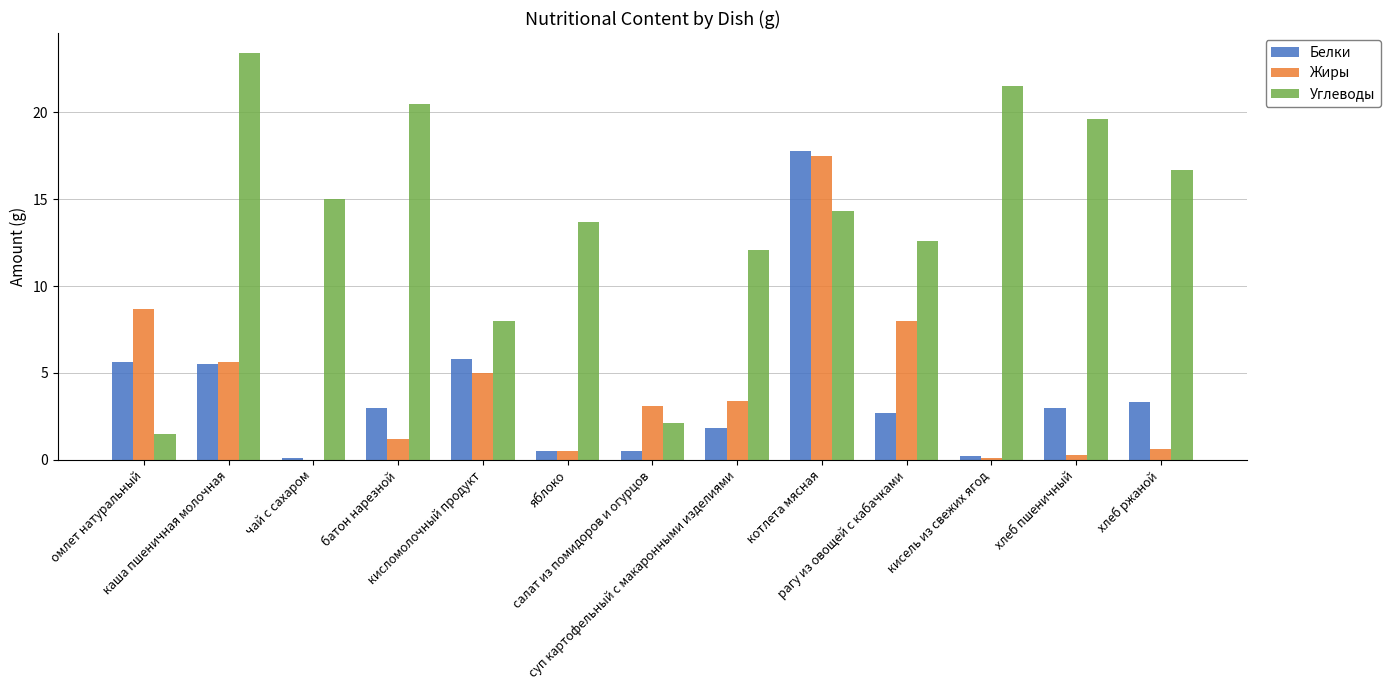

The value of Жиры at салат из помидоров и огурцов is 1.2. True or false?

False